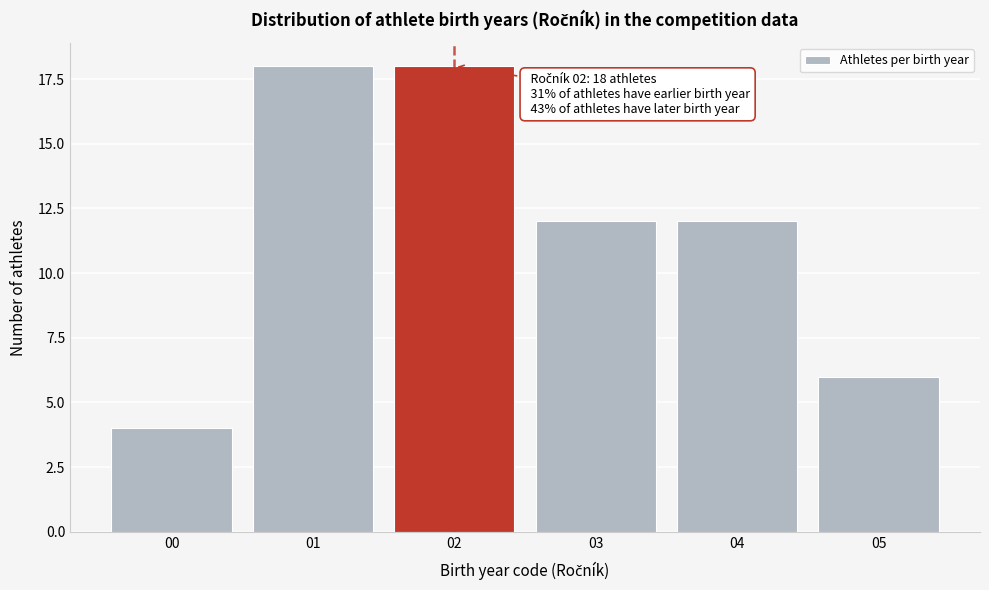

Reading right to left, what are all the values shown in this chart?

6	12	12	18	18	4